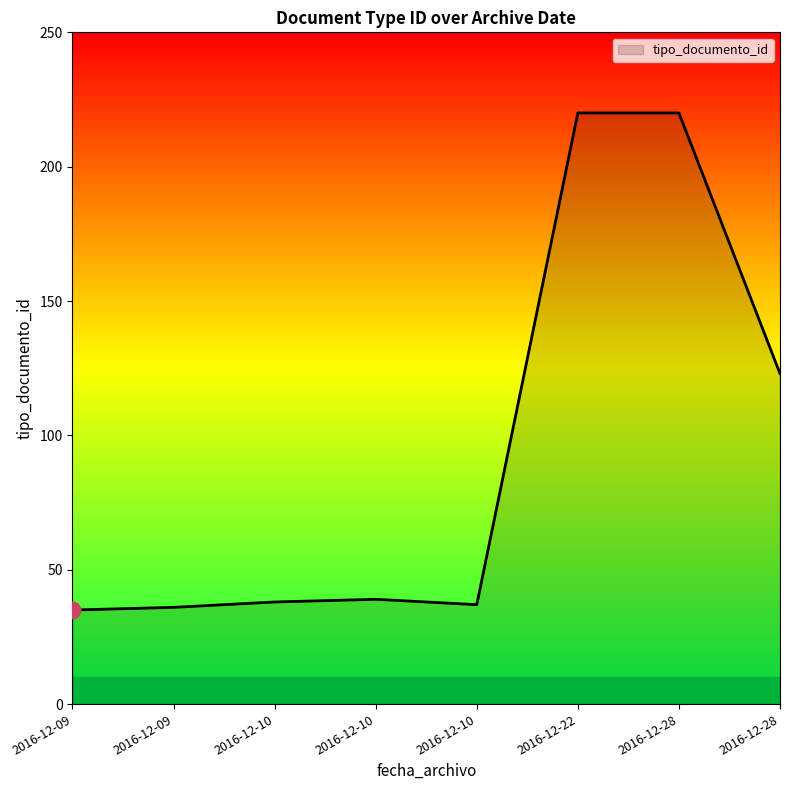

What is the difference between the values at 2016-12-10 and 2016-12-09?

1